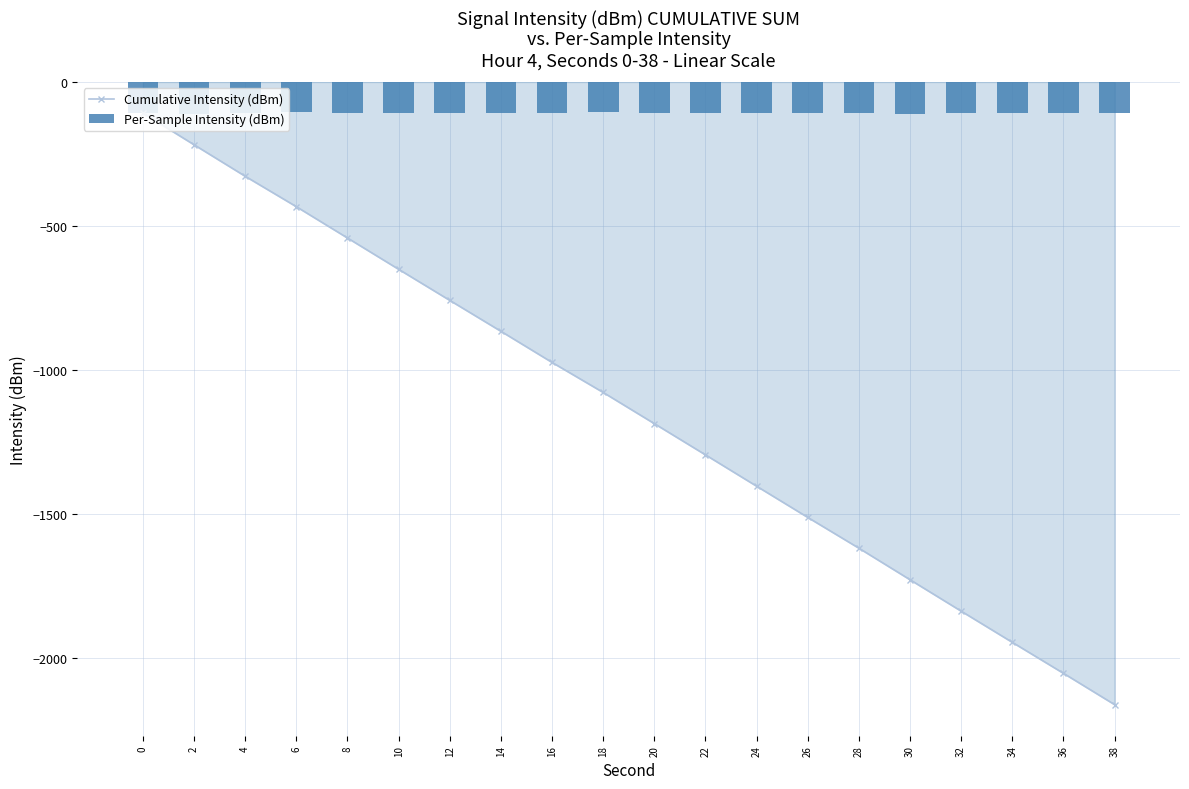

How many groups of bars are there?

20